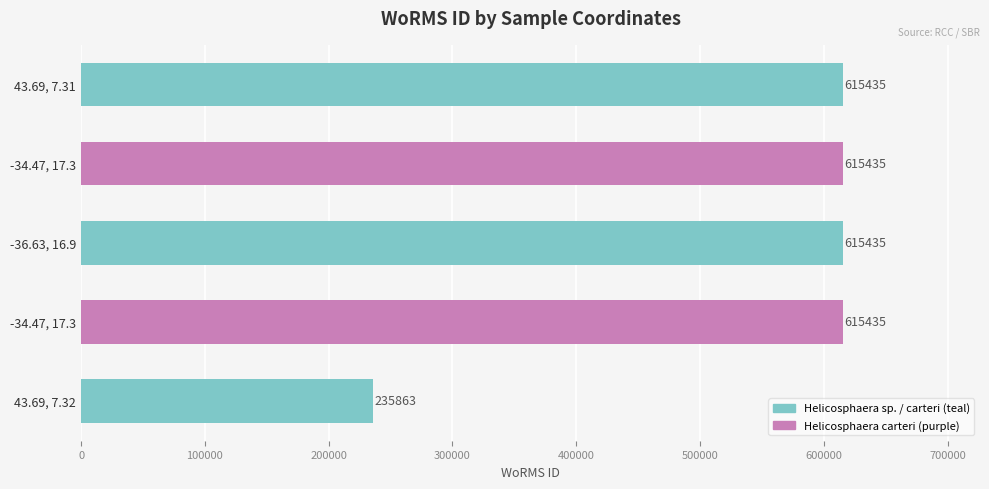

What is the maximum value shown in the chart?

615435